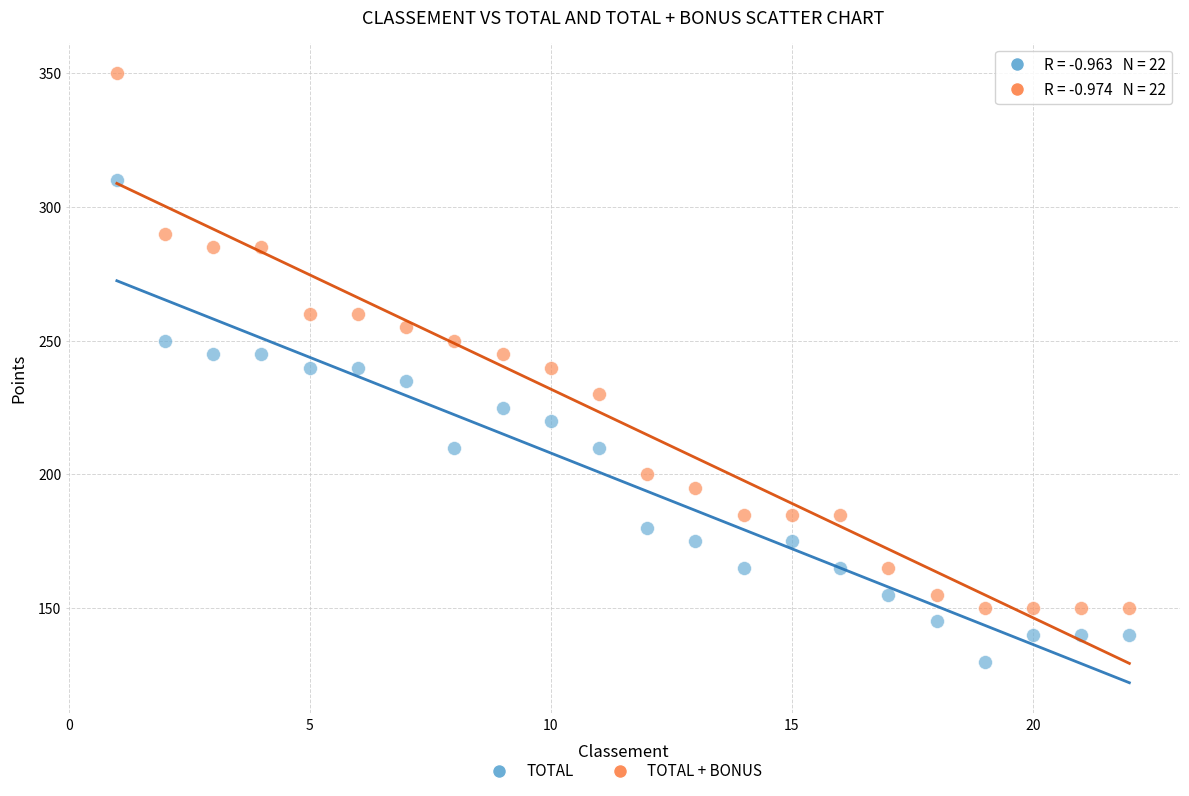

Which series contains the lowest Y value?

TOTAL